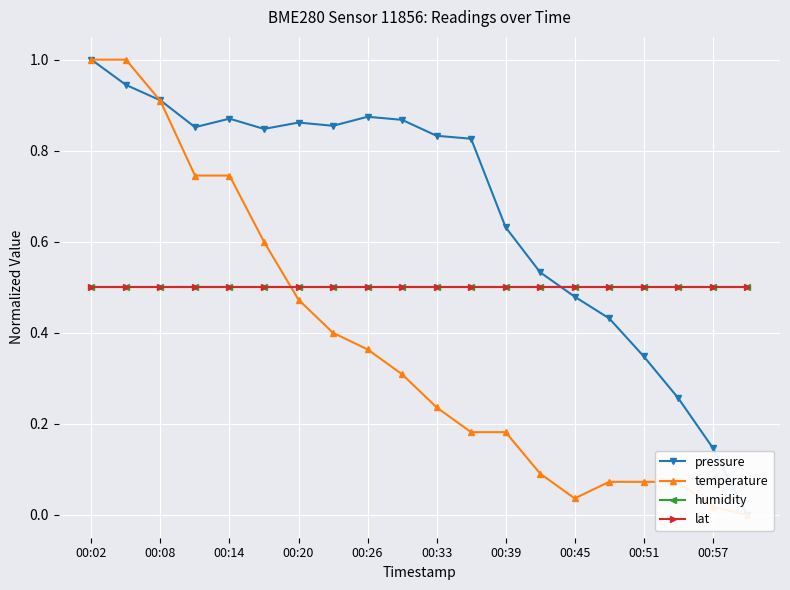

What are all the series names shown in the legend?

pressure, temperature, humidity, lat